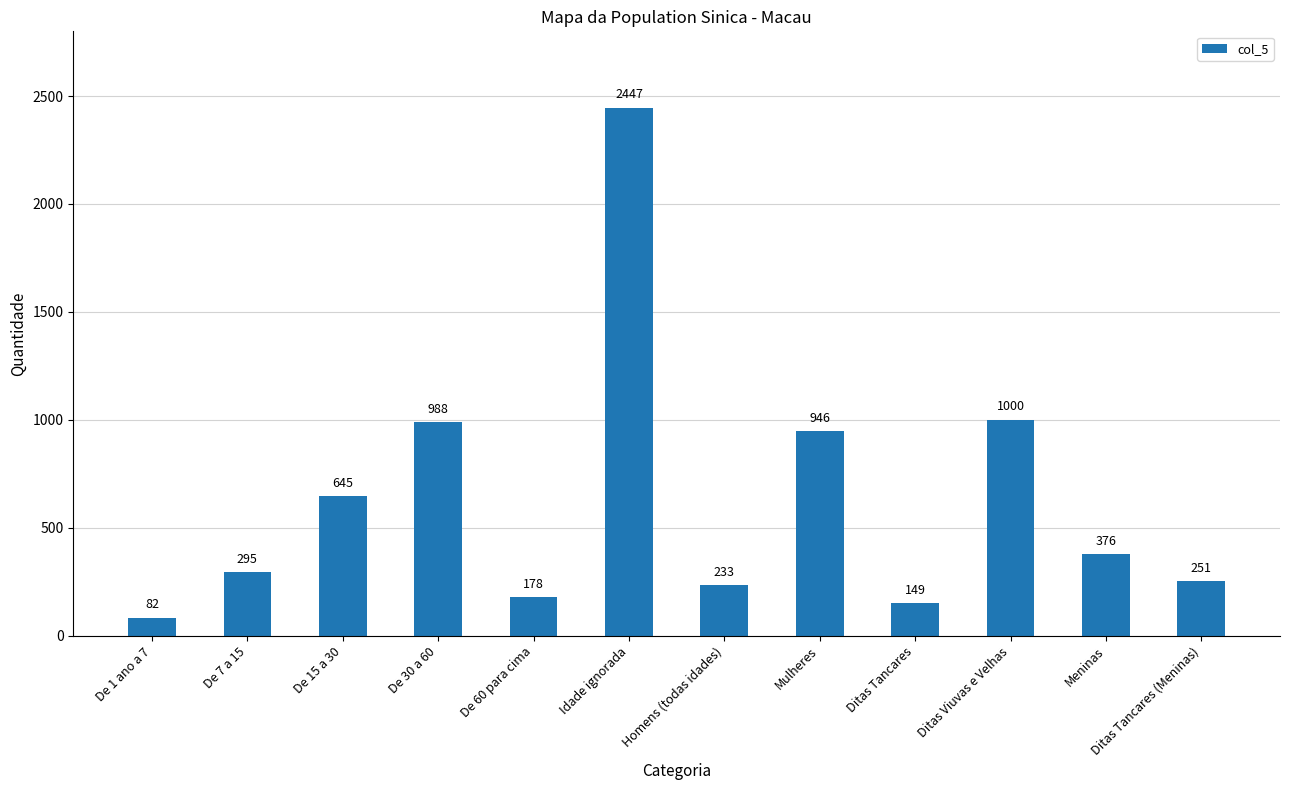

What is the difference between the values at Idade ignorada and De 1 ano a 7?

2365